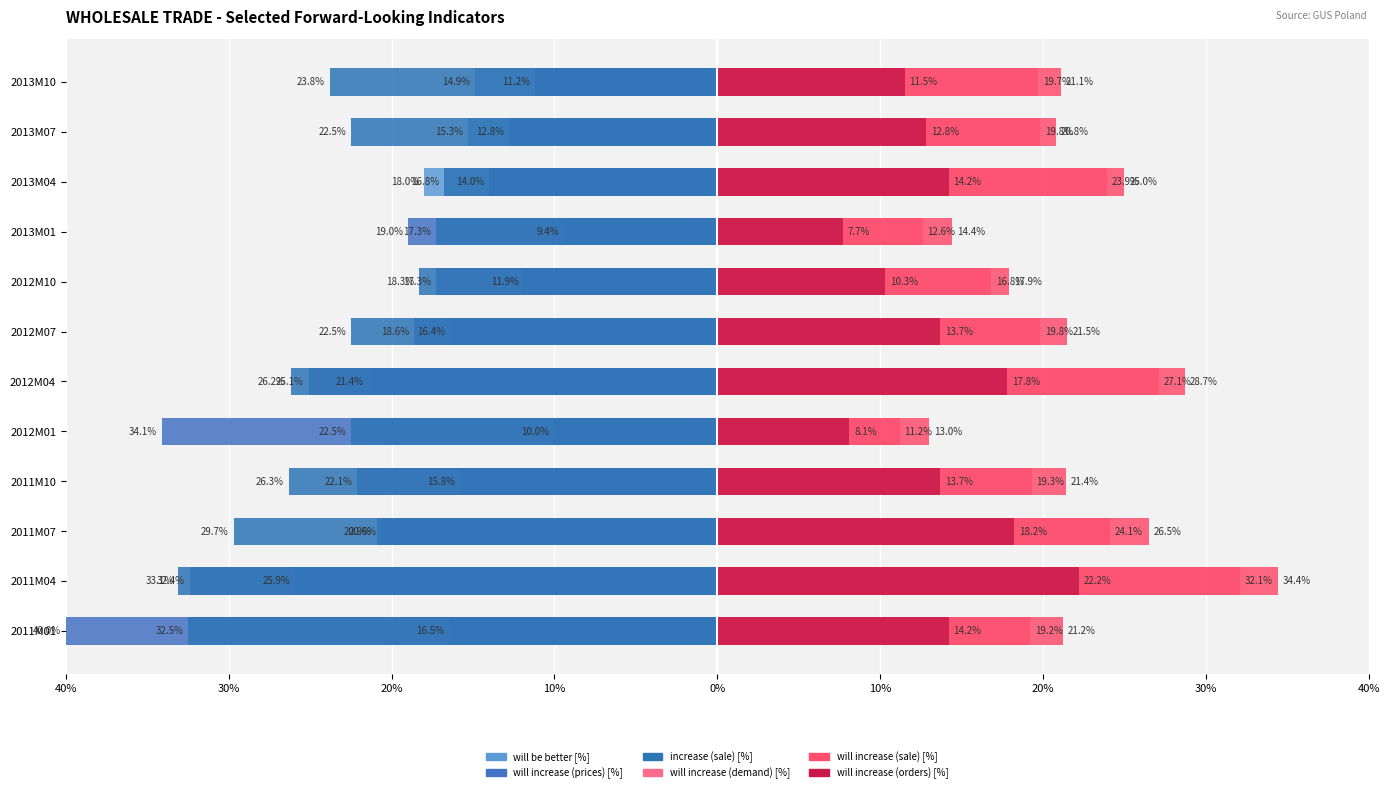

The will increase (prices) [%] series shows -18.4 at 2013M04. True or false?

False